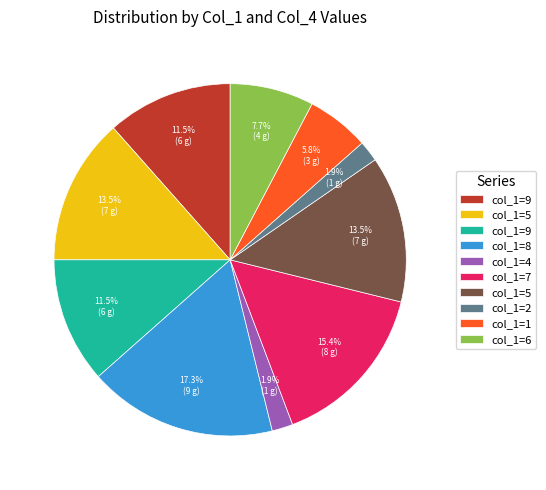

Is there any slice that represents more than half of the pie?

No